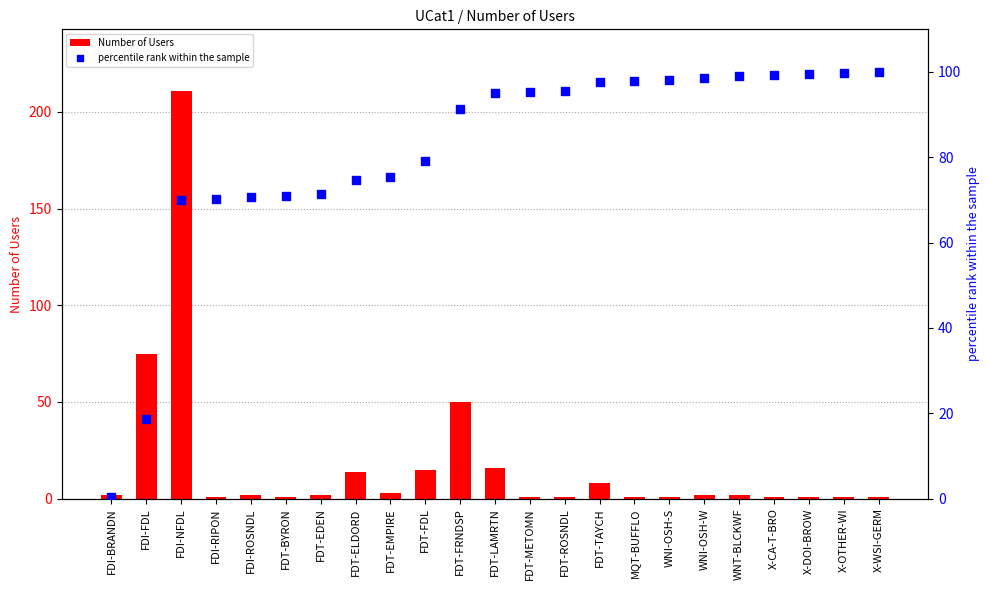

Which series reaches the maximum Y coordinate?

Number of Users